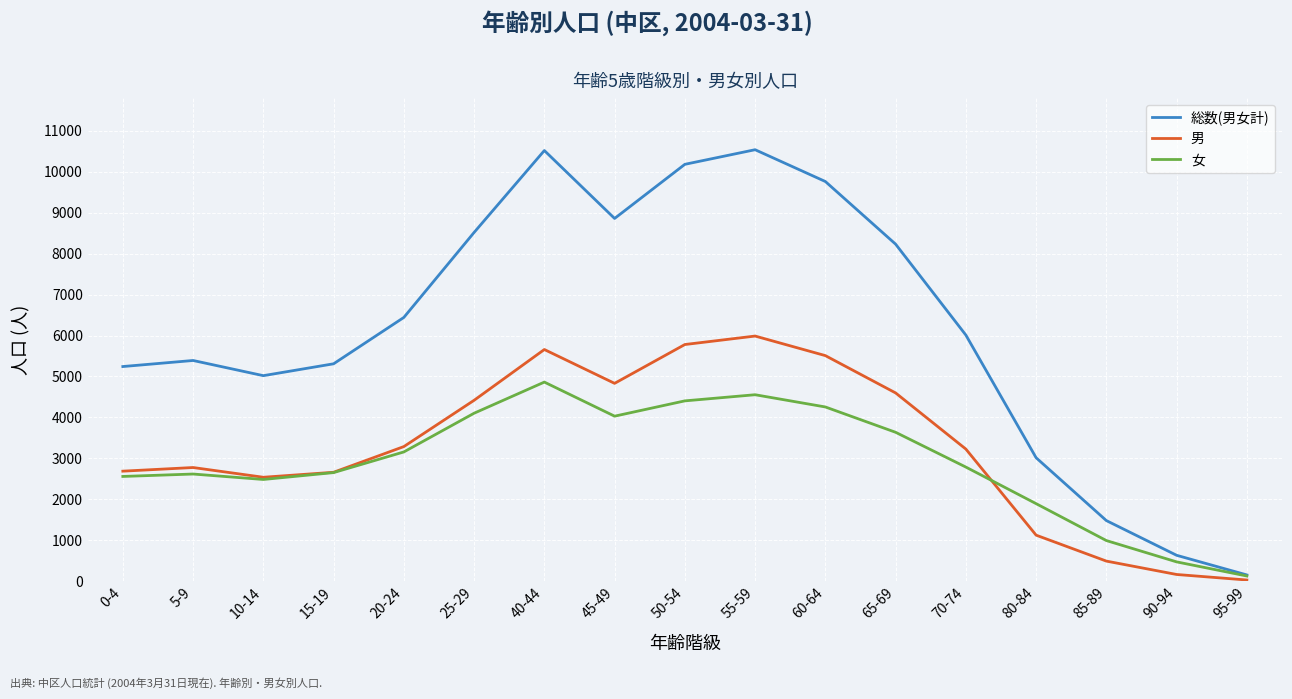

The 総数(男女計) series shows 8520 at 25-29. True or false?

True